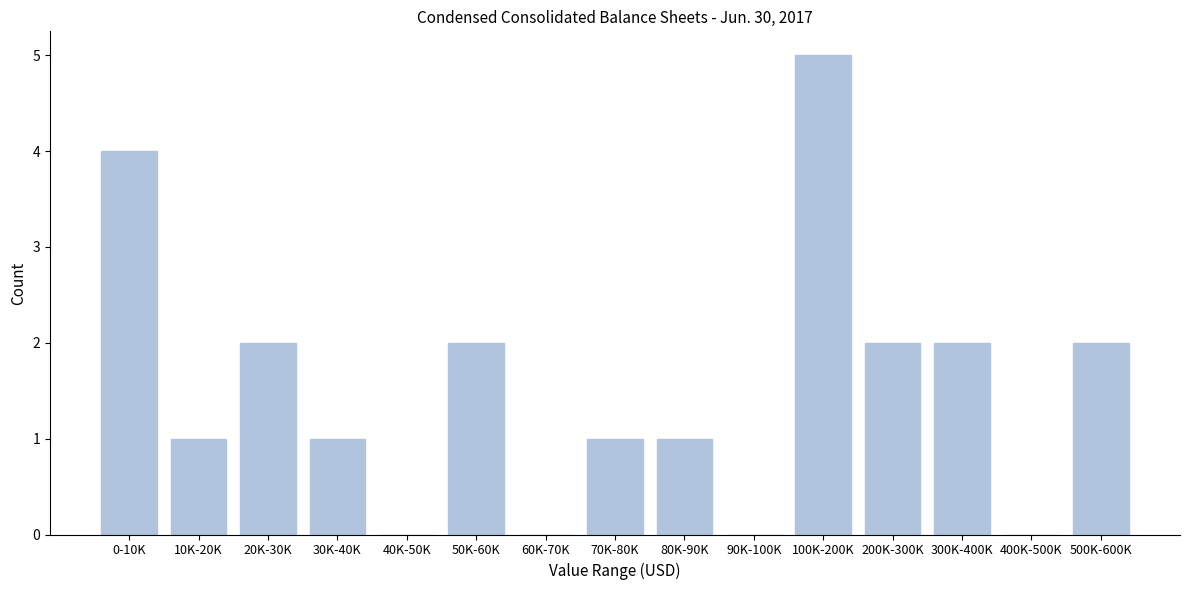

Reading left to right, what are all the values shown in this chart?

0-10K=4	10K-20K=1	20K-30K=2	30K-40K=1	40K-50K=0	50K-60K=2	60K-70K=0	70K-80K=1	80K-90K=1	90K-100K=0	100K-200K=5	200K-300K=2	300K-400K=2	400K-500K=0	500K-600K=2